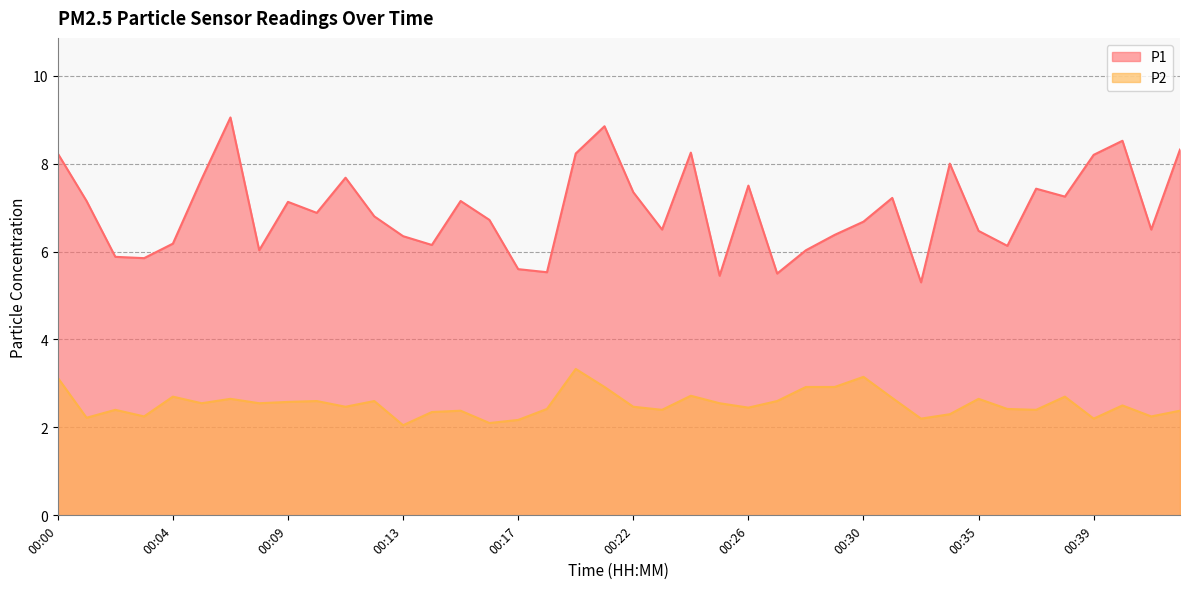

The value of P1 at 00:31 is 4.8. True or false?

False